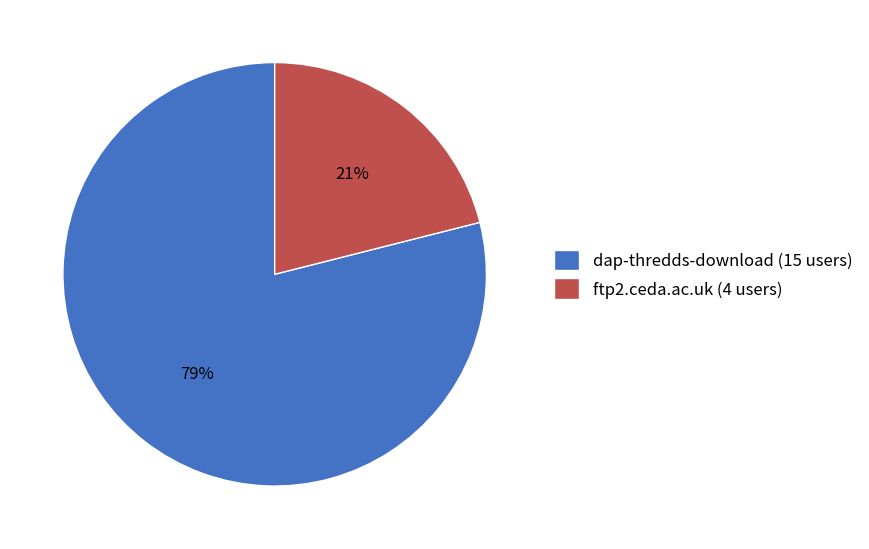

Is dap-thredds-download the majority of the pie?

Yes